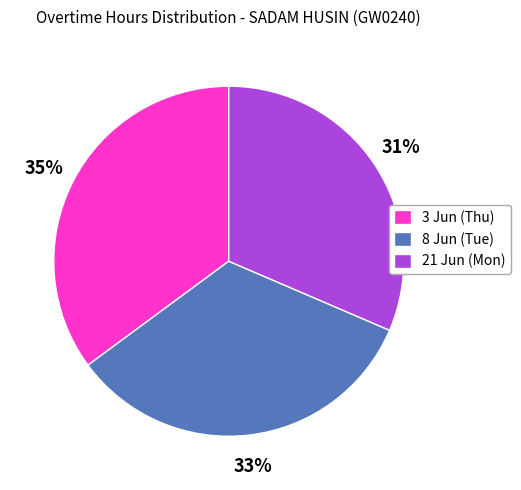

To the nearest percent, what portion does 21 Jun (Mon) represent?

31%